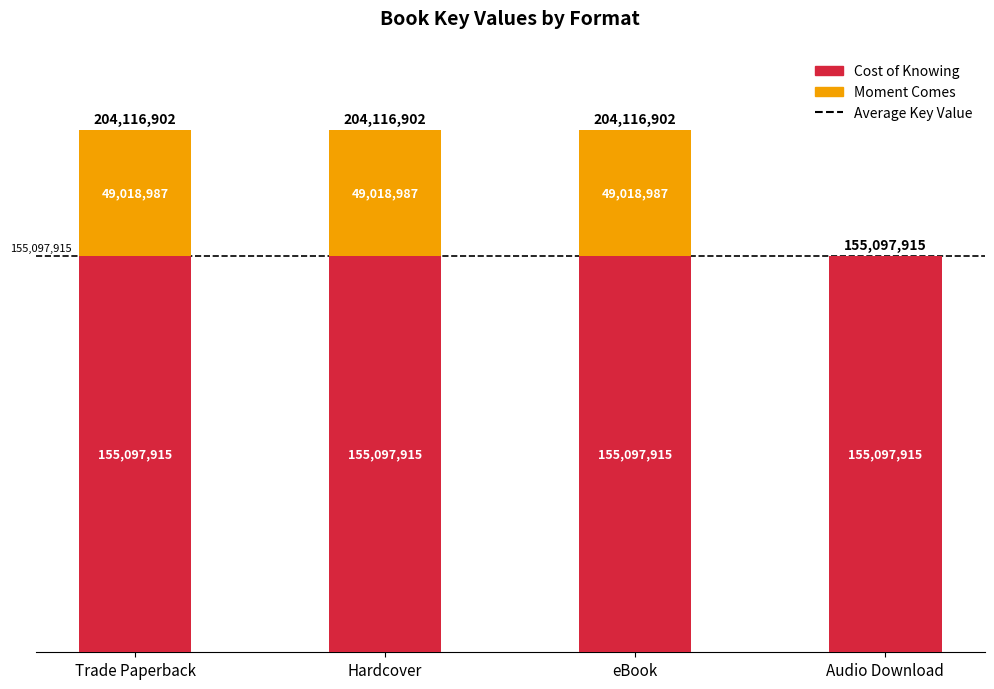

The value of Cost of Knowing at Audio Download is 276445278. True or false?

False